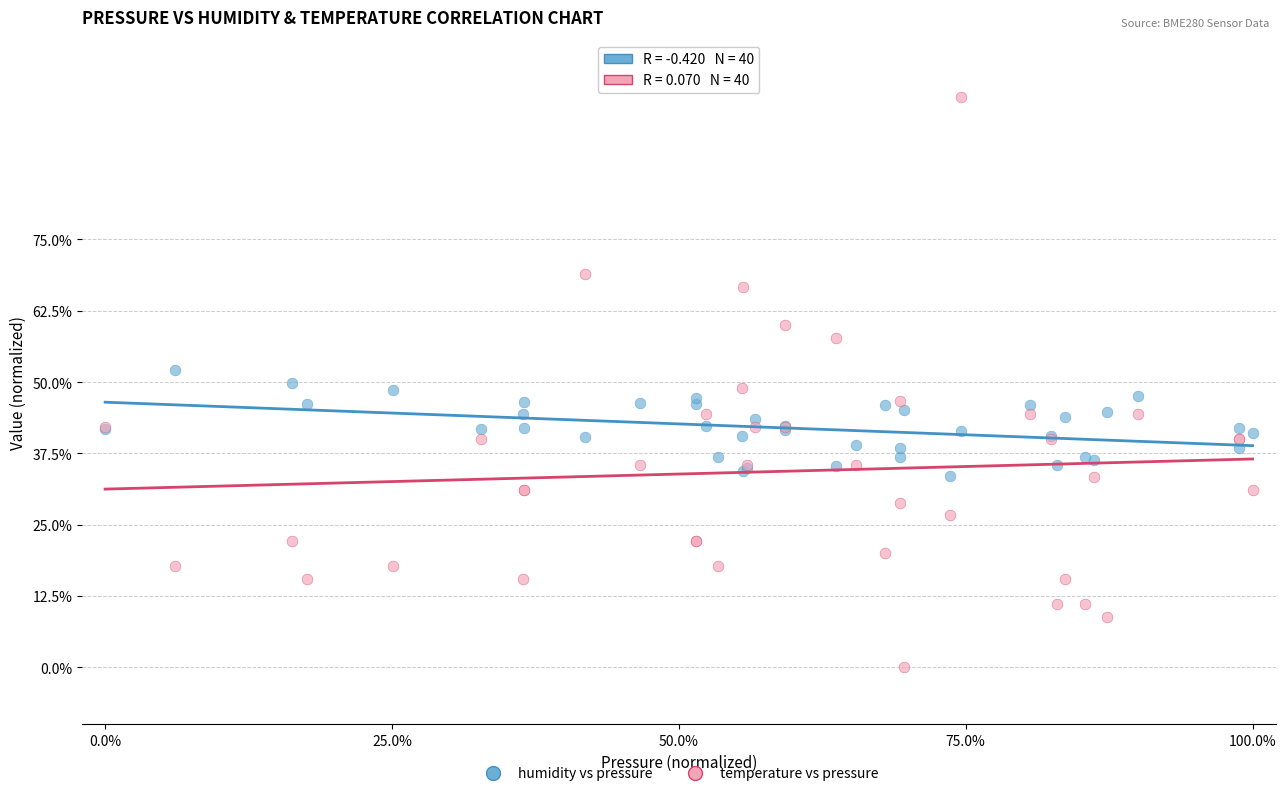

Which series contains the lowest Y value?

temperature vs pressure